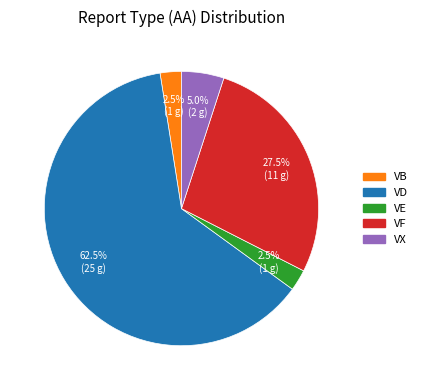

Combined, what portion of the pie is VF and VD?

90.0%